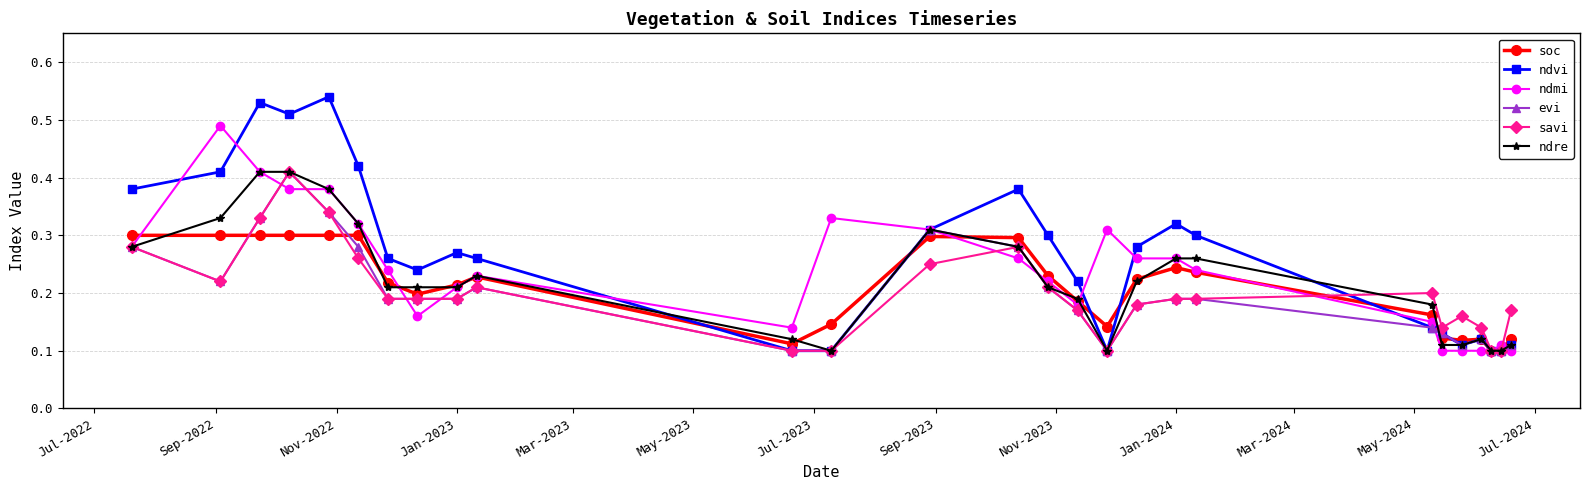

Which series has the largest range (max minus min)?

ndvi